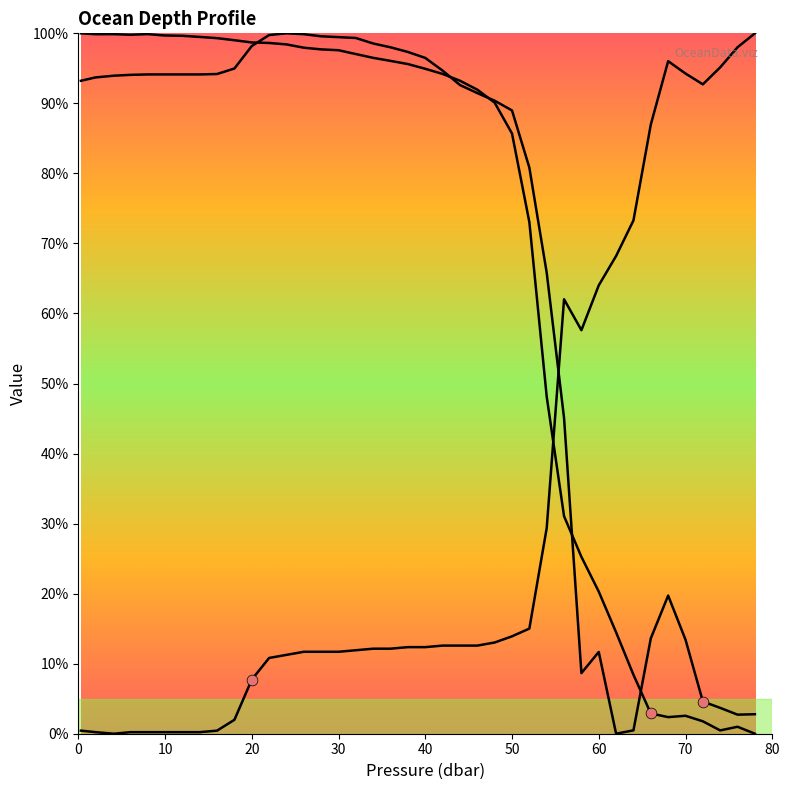

Is the value of s at 0 greater than the value of o2_c at 38?

No